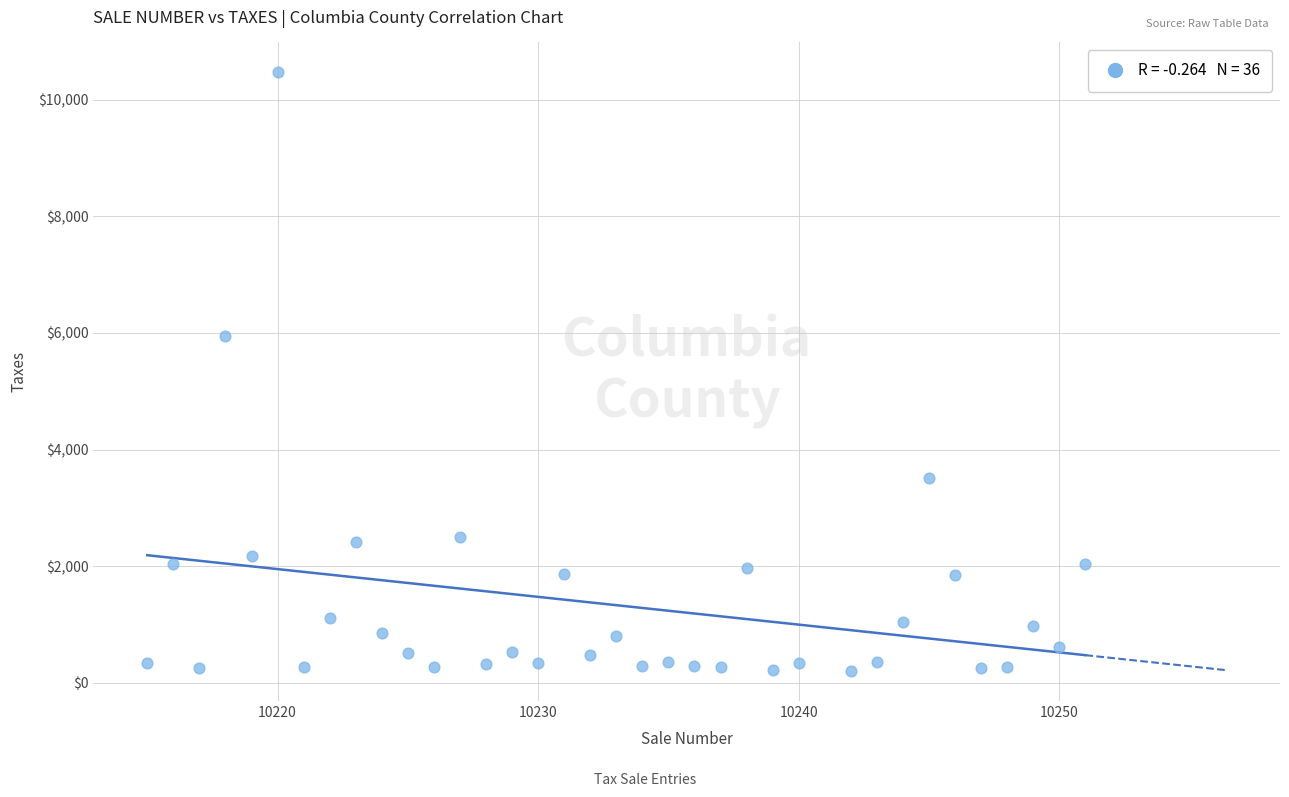

What is the range of Y values (max minus min)?

10273.8